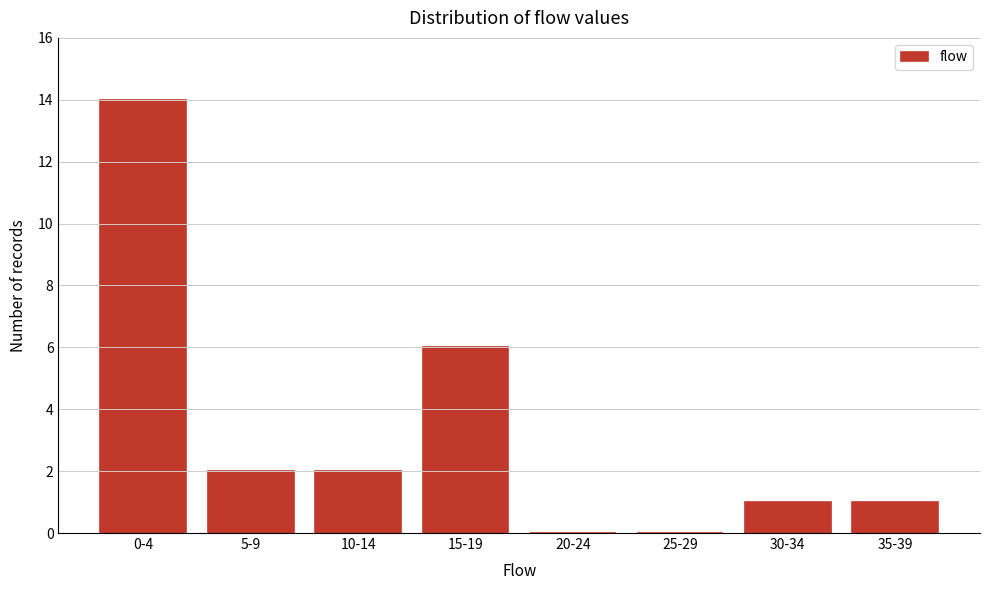

Reading left to right, transcribe all the data shown in this chart.

0-4=14	5-9=2	10-14=2	15-19=6	20-24=0	25-29=0	30-34=1	35-39=1